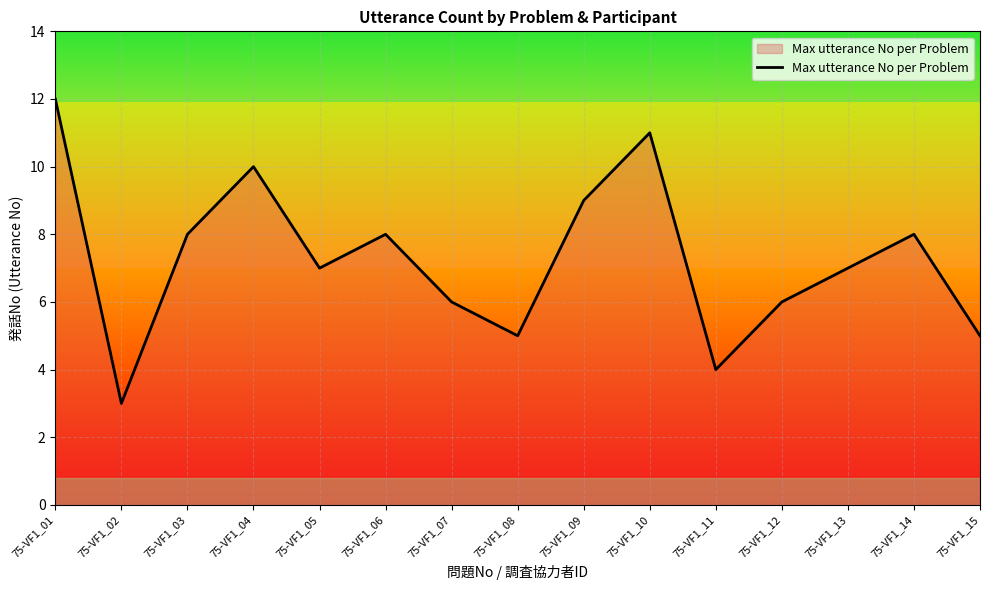

What is the difference between the maximum and minimum values?

9